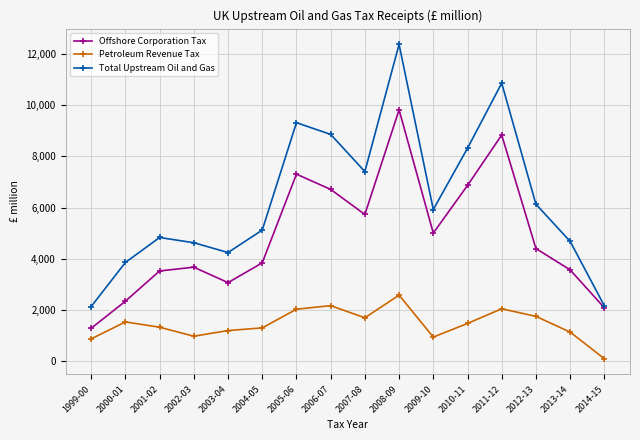

What is the difference between the highest and lowest values at 1999-00?

1268